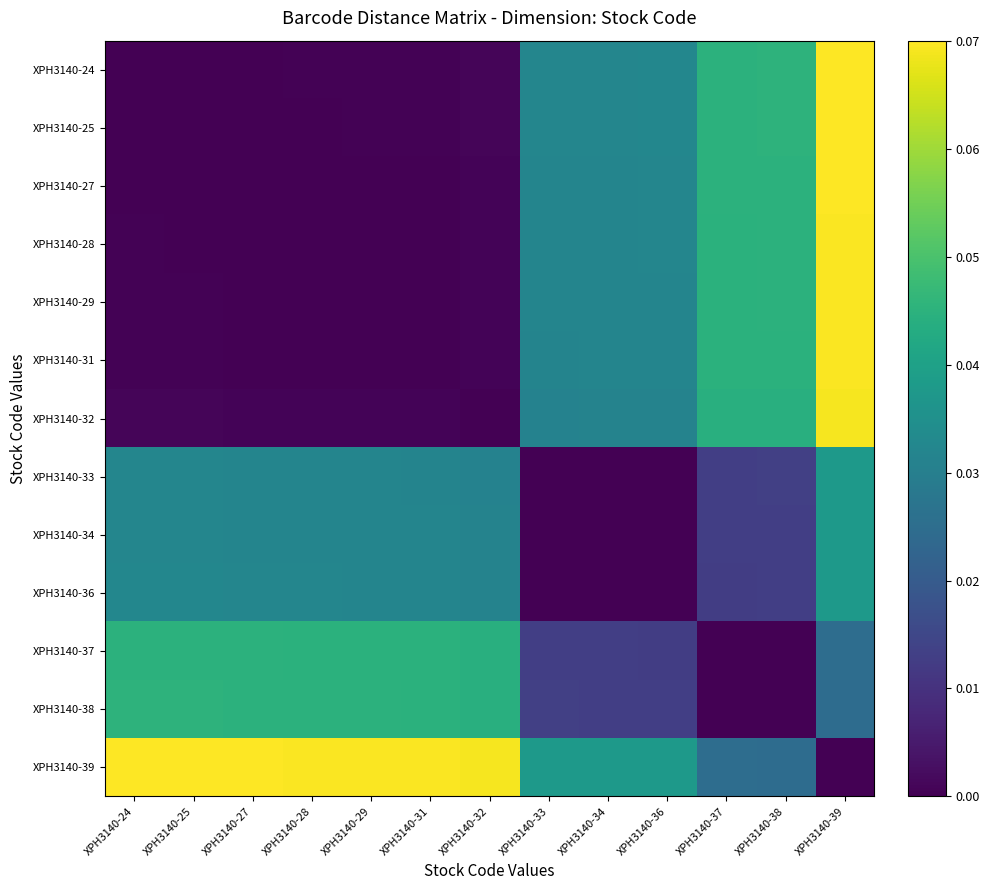

Which series has the largest total across all categories?

XPH3140-39